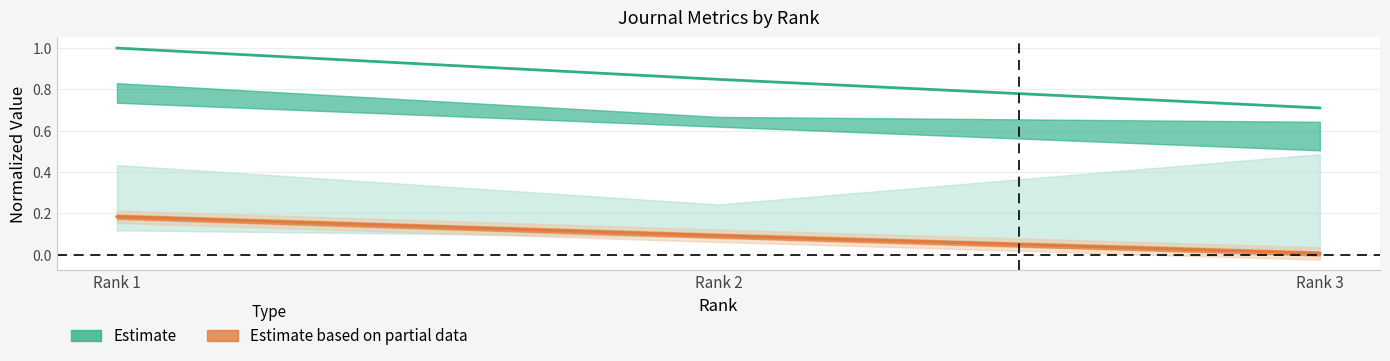

Which category has the highest value in the Total Docs. 3yr (center) series?

Rank 1